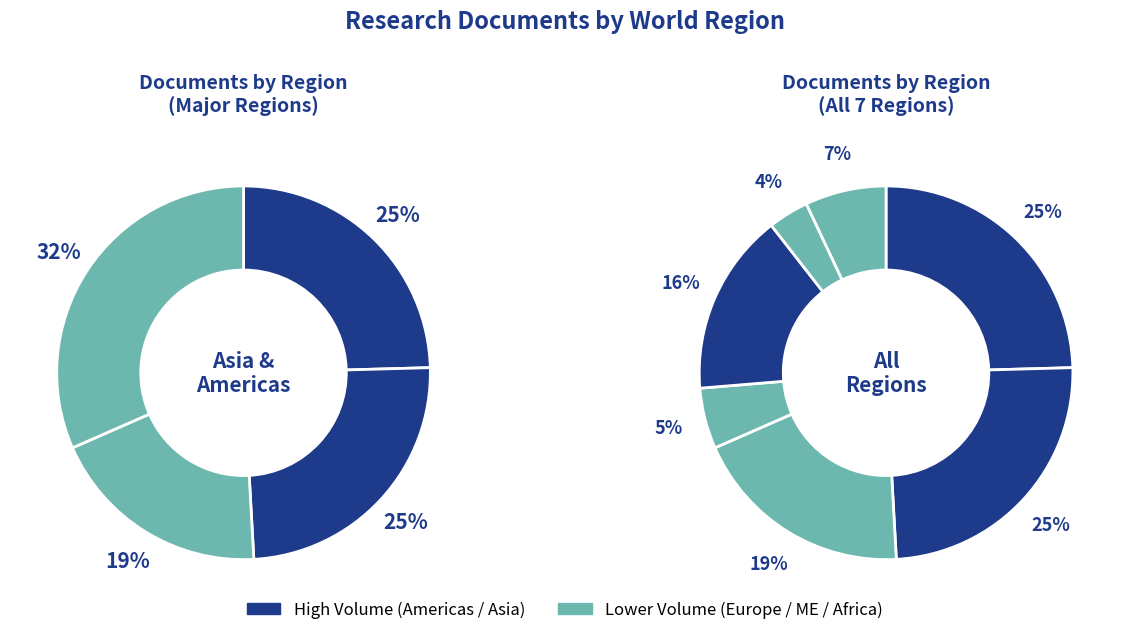

To the nearest percent, what percentage of the pie is Asiatic Region?

25%